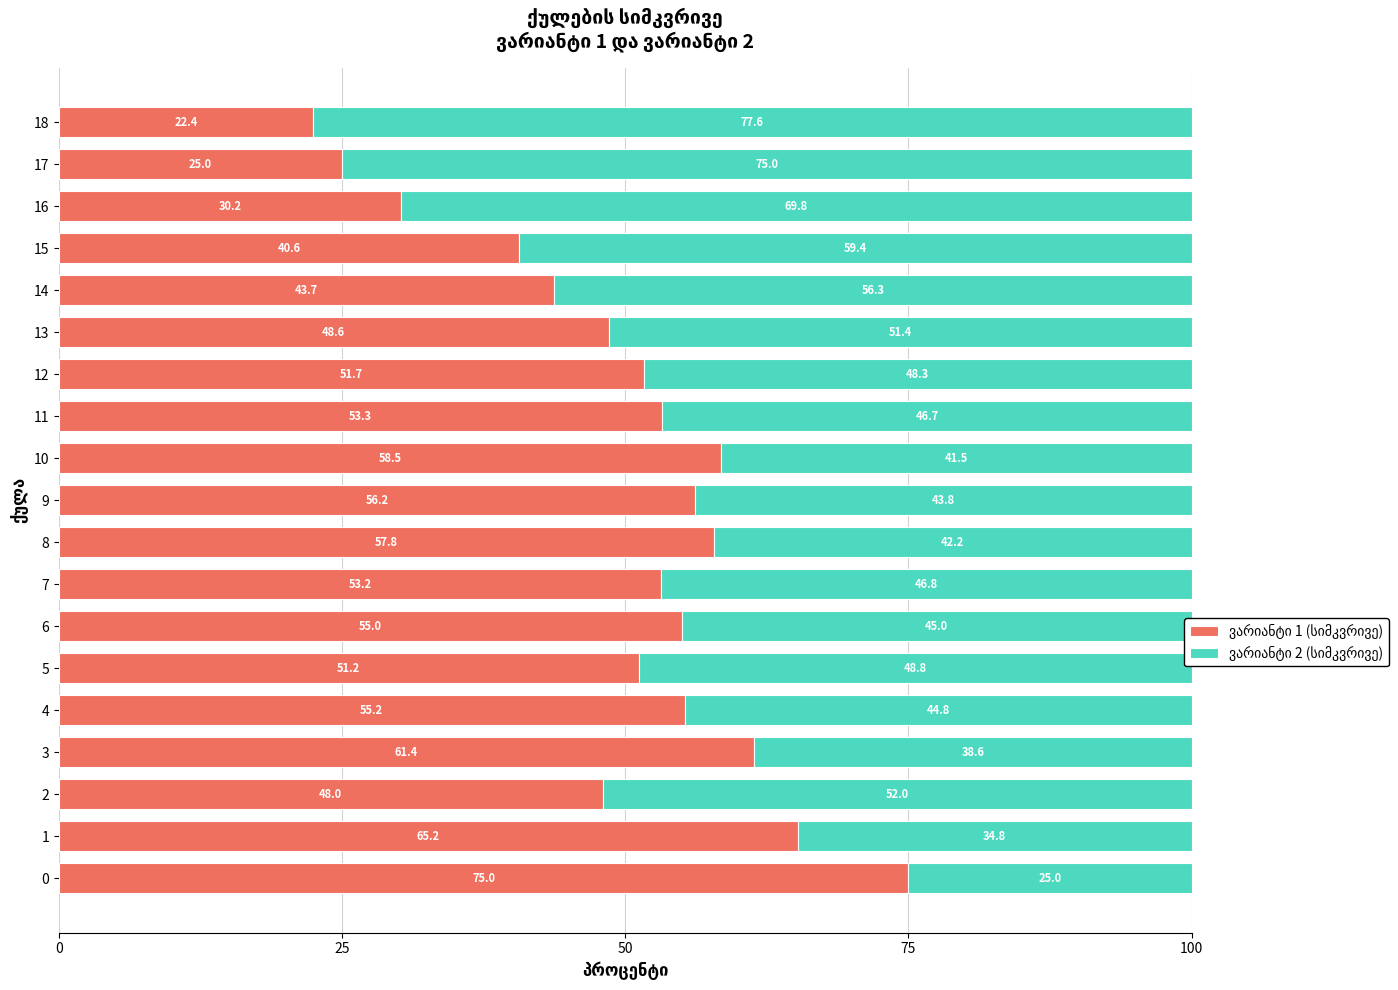

What is the total value across all series at 14?

100.0